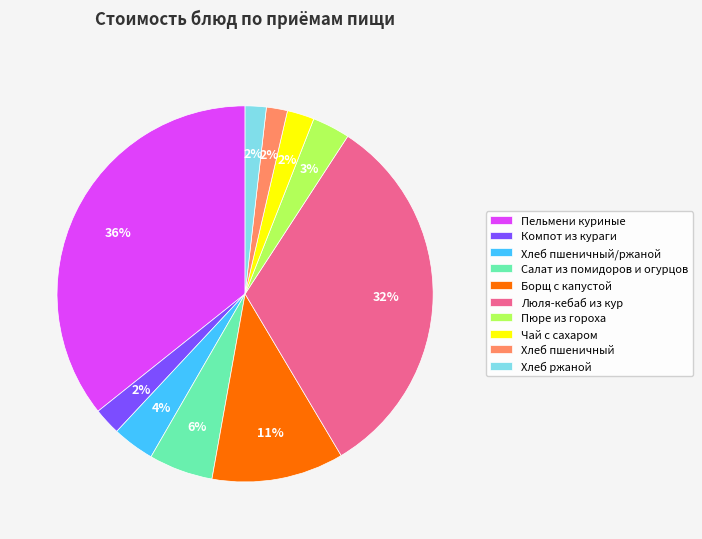

Does any single category account for the majority?

No